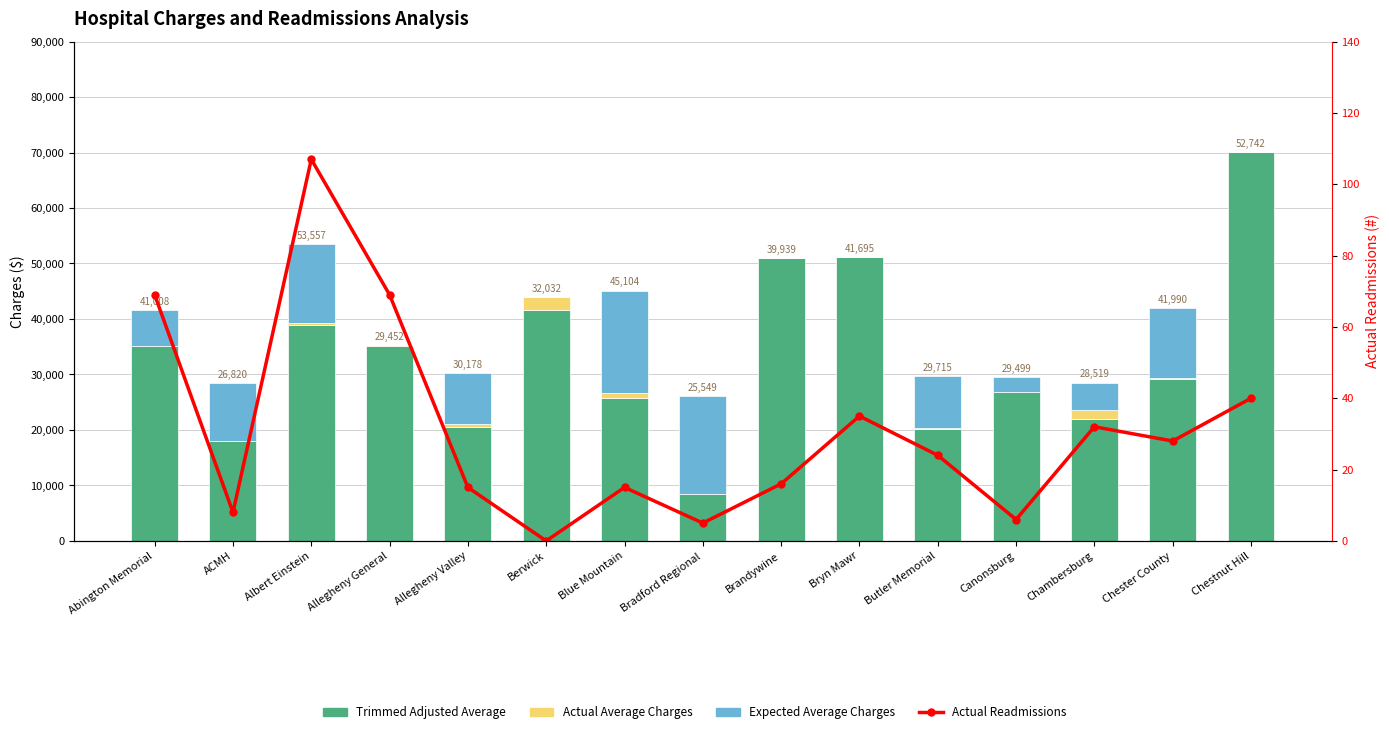

Rank the categories by Expected Average Charges value from lowest to highest.

Allegheny General, Berwick, Brandywine, Bryn Mawr, Chestnut Hill, Canonsburg, Chambersburg, Abington Memorial, Allegheny Valley, Butler Memorial, ACMH, Chester County, Albert Einstein, Bradford Regional, Blue Mountain